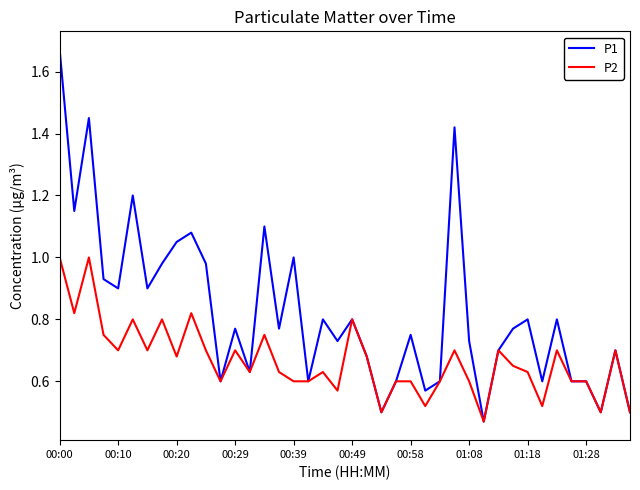

Rank the series by their maximum value, from lowest to highest.

P2, P1